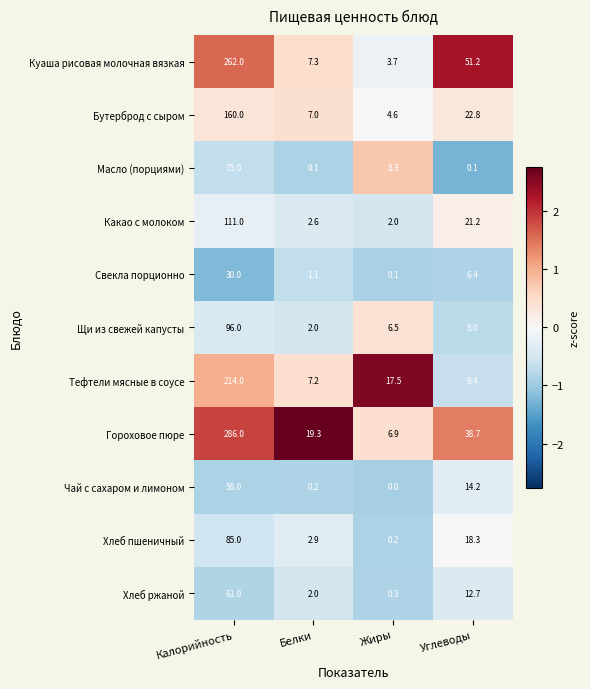

What is the difference between the highest and lowest values at Углеводы?

51.1